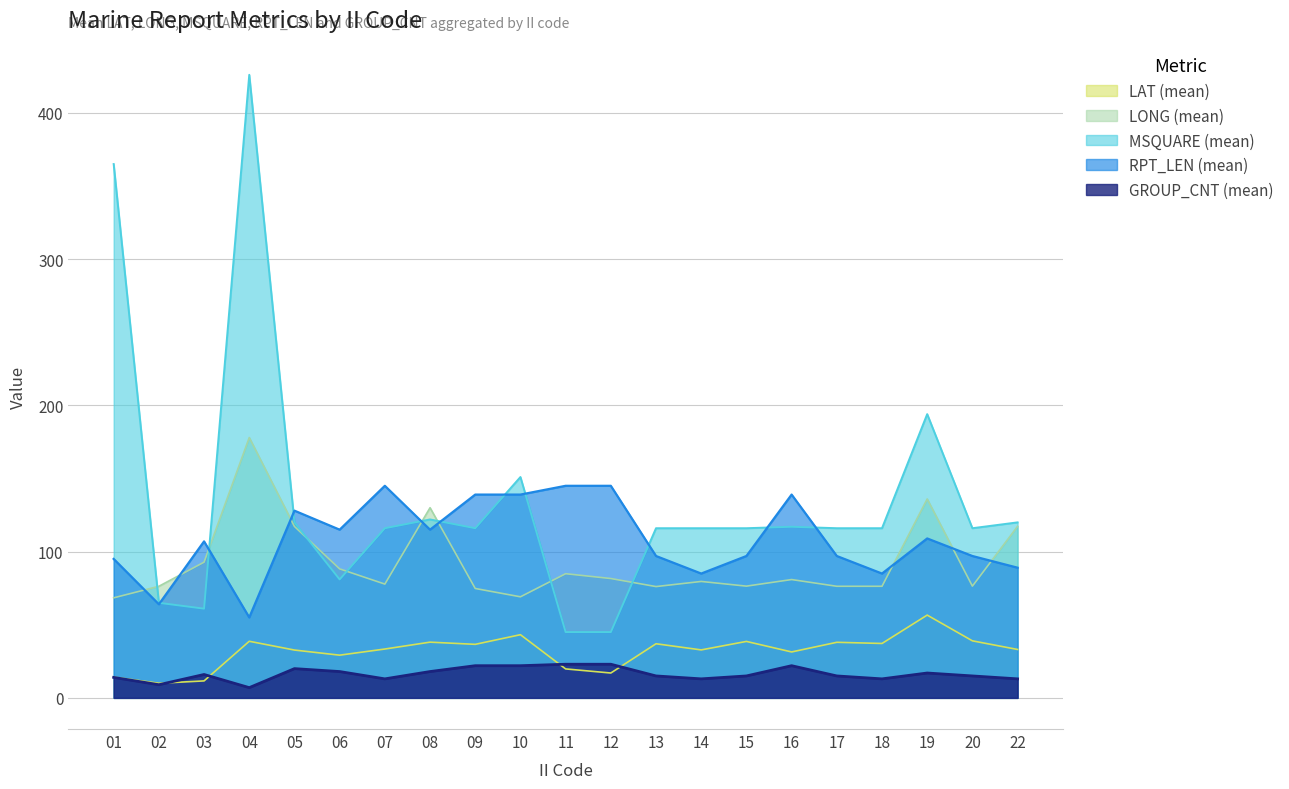

What is the total value across all series at 18?

327.5